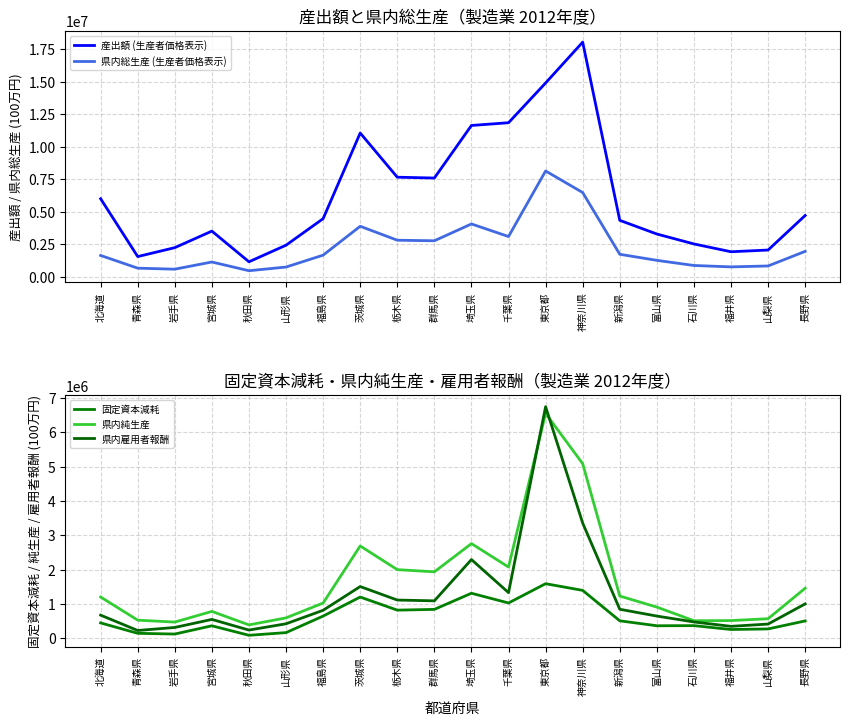

What is the sum of the 産出額 (生産者価格表示) values at 富山県 and 福井県?

5225739